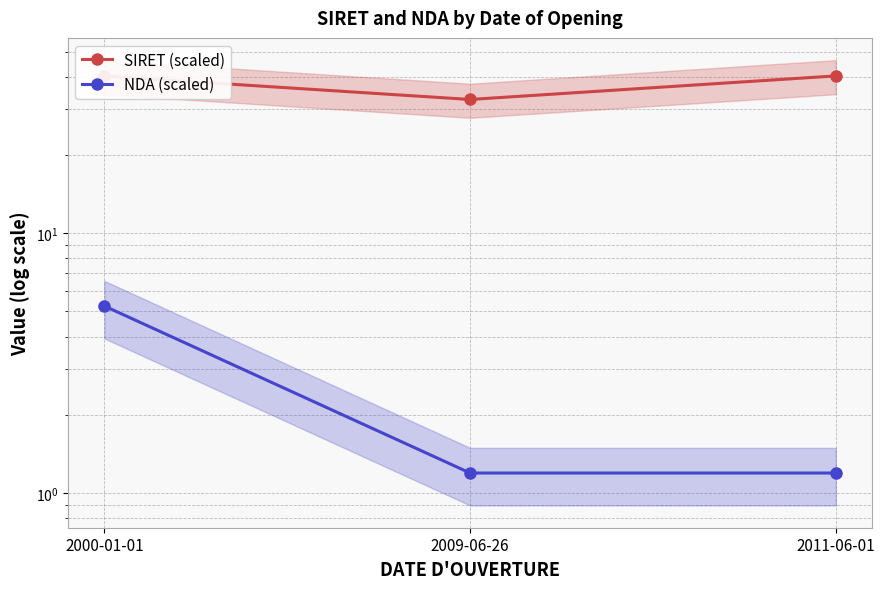

Reading left to right, list all the values displayed in this chart.

SIRET (scaled): 40.3	32.8	40.4
NDA (scaled): 5.2	1.2	1.2